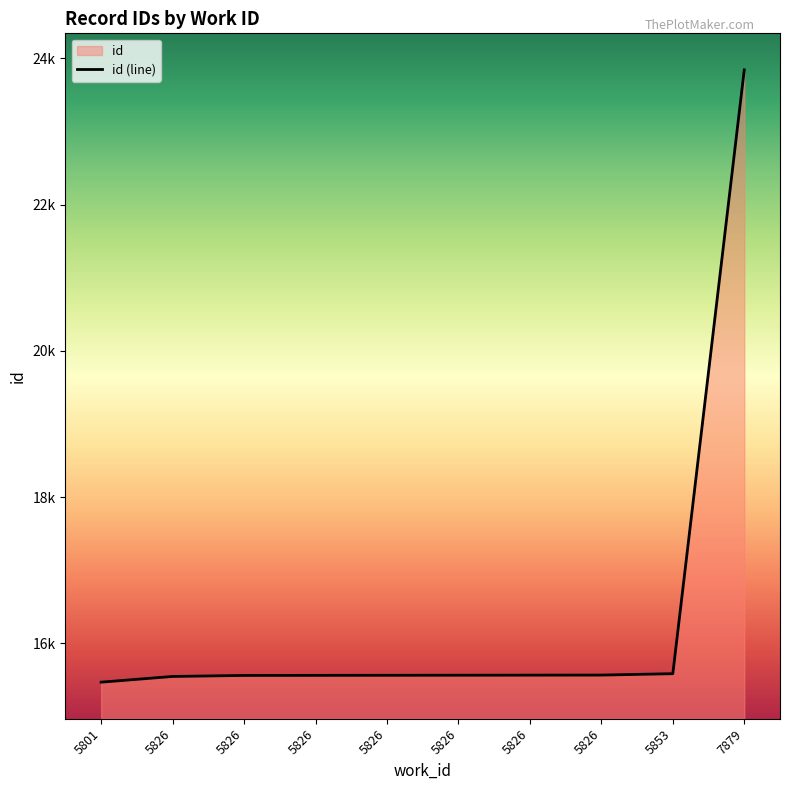

Reading left to right, list all the values displayed in this chart.

15469	15547	15561	15562	15563	15564	15565	15566	15585	23842